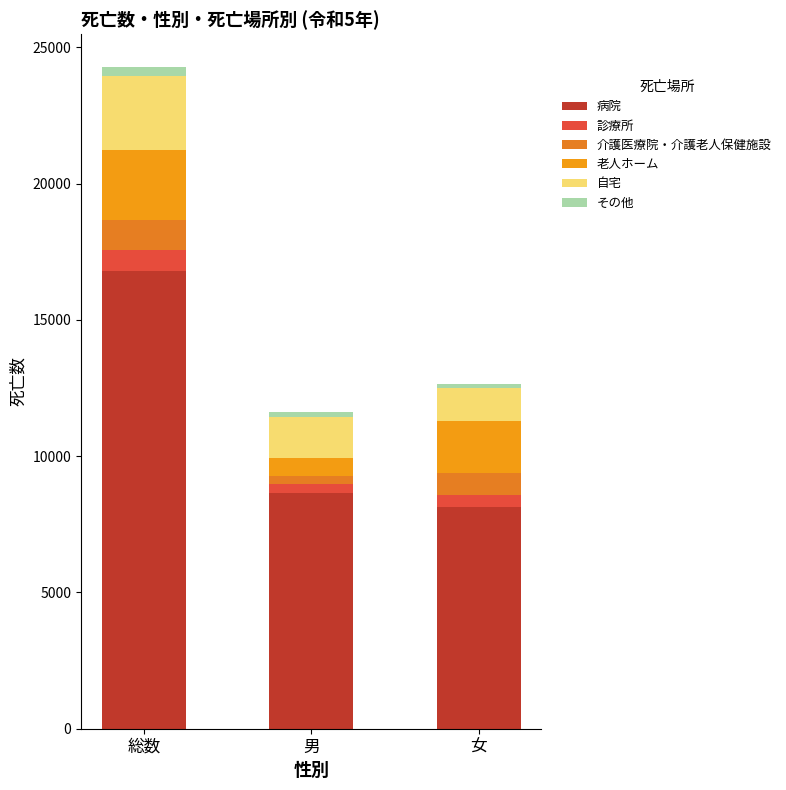

What are all the series names shown in the legend?

病院, 診療所, 介護医療院・介護老人保健施設, 老人ホーム, 自宅, その他